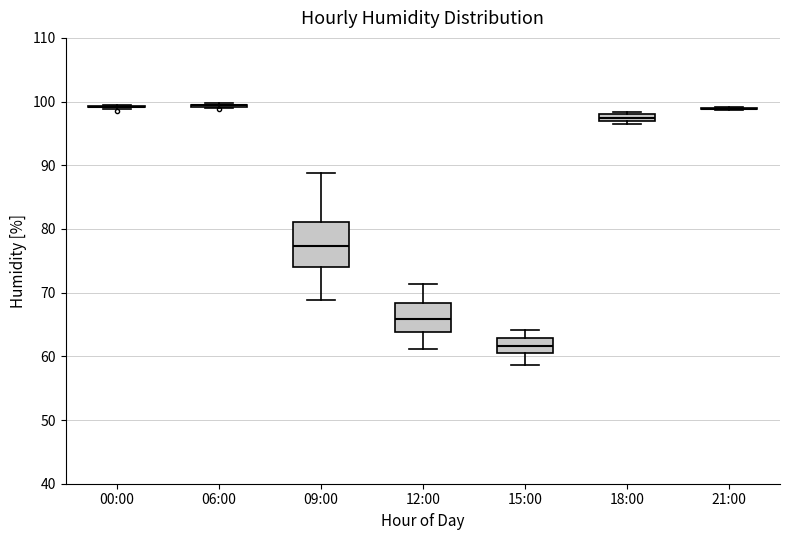

Where is the upper edge of the box for 18:00 on the y-axis? The values are not printed on the chart, so give them approximately, as read against the axis.

98